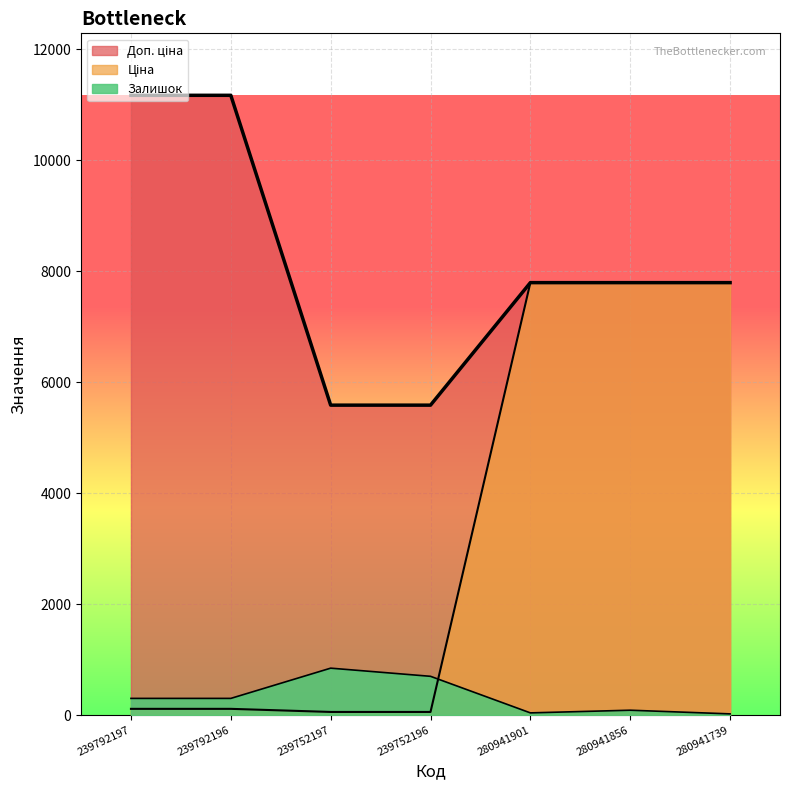

Which series has the largest range (max minus min)?

Ціна